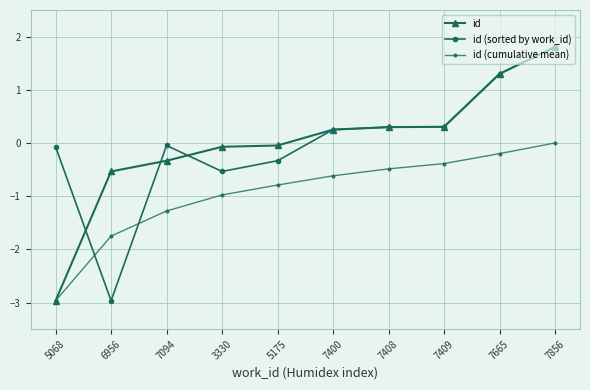

What is the lowest value of the id (sorted by work_id) series?

-3.0